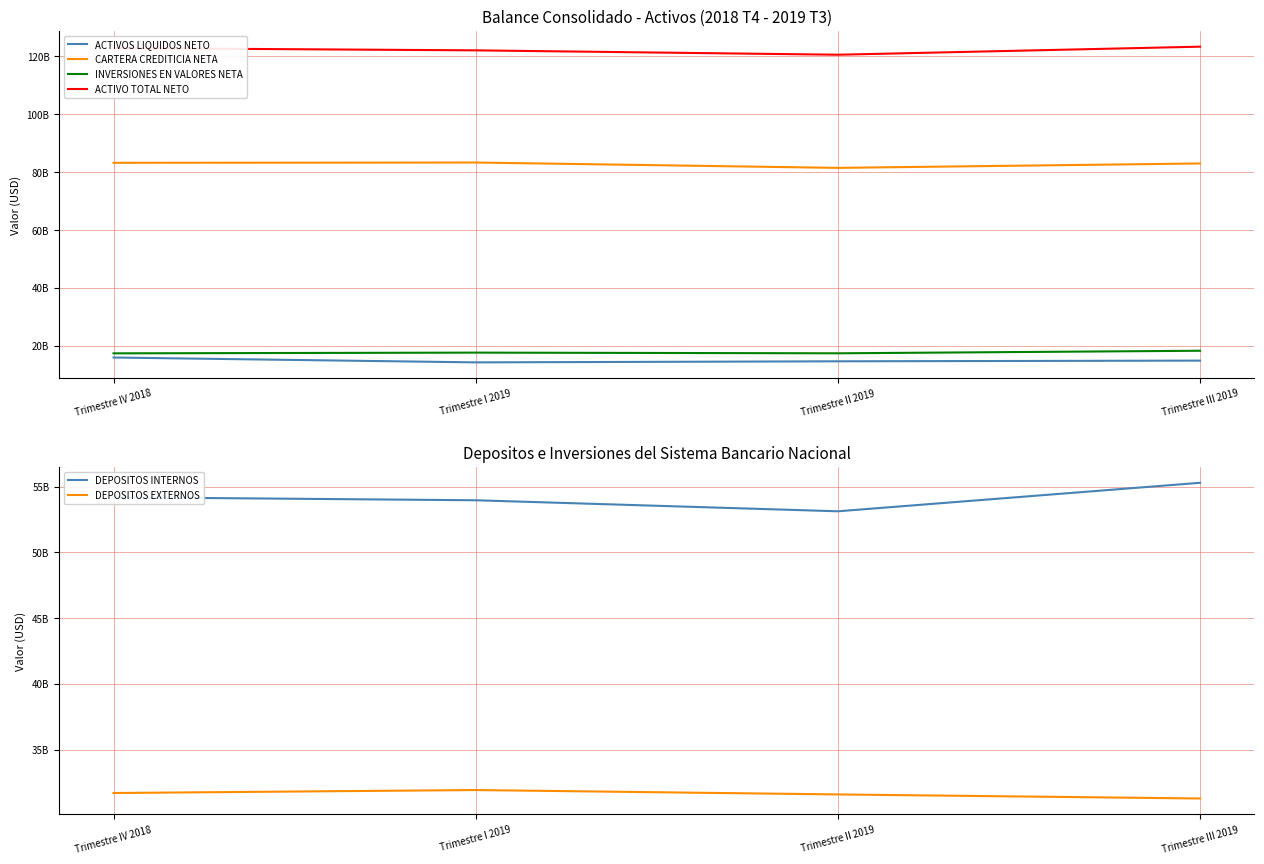

What is the difference between the maximum and minimum values in the DEPOSITOS INTERNOS series?

2168175383.8